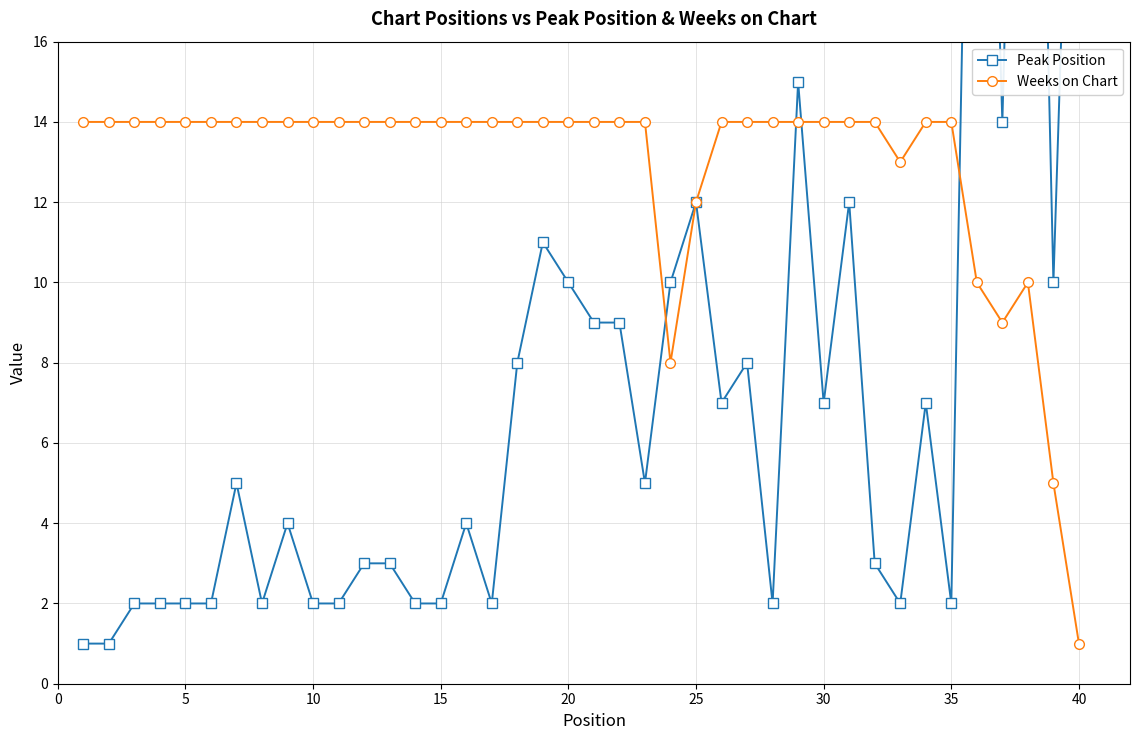

True or false: Peak Position has a value of 2 at 10.

True